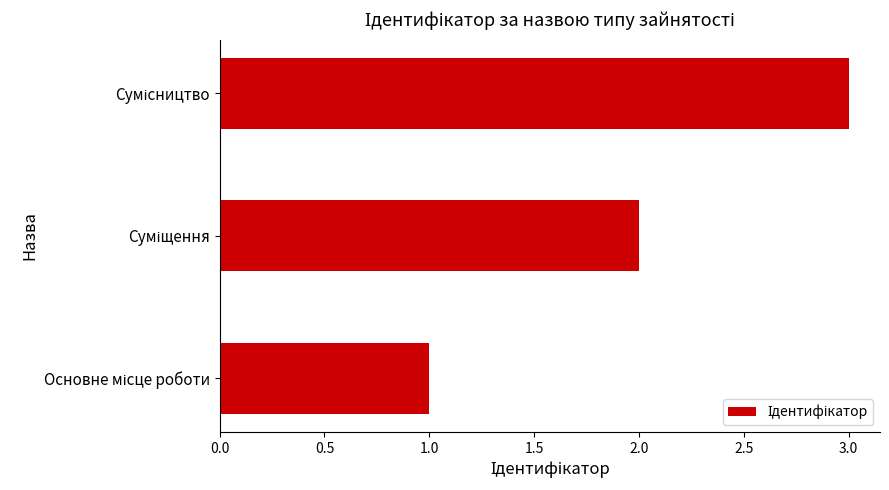

What is the greatest value displayed?

3